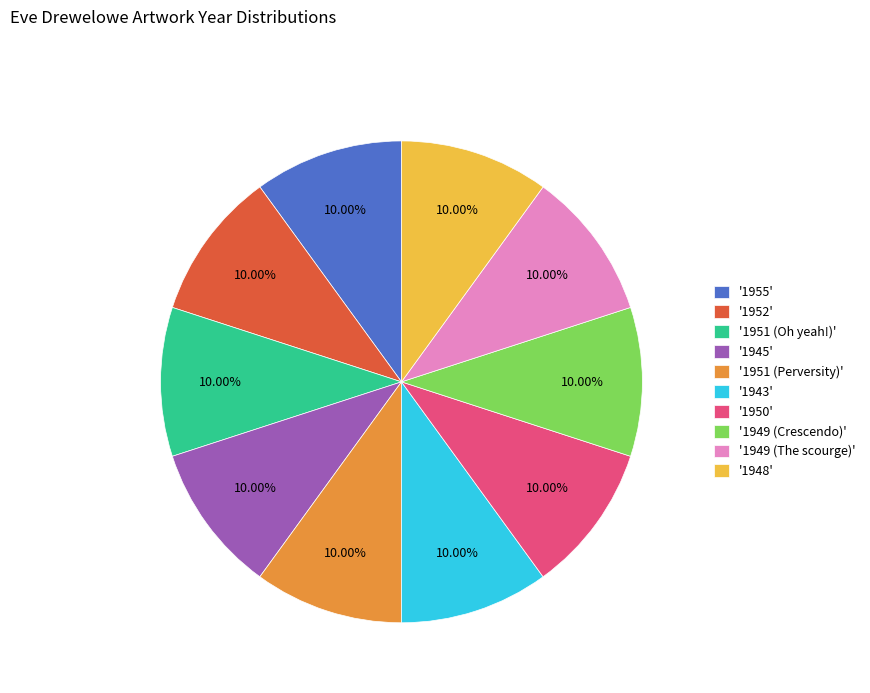

Is there a majority slice in this chart?

No